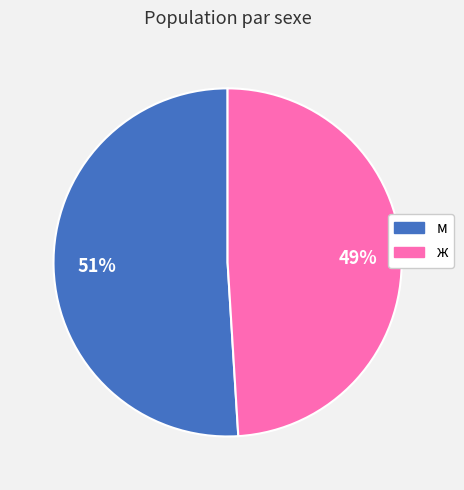

Which category has the biggest portion of the pie?

м